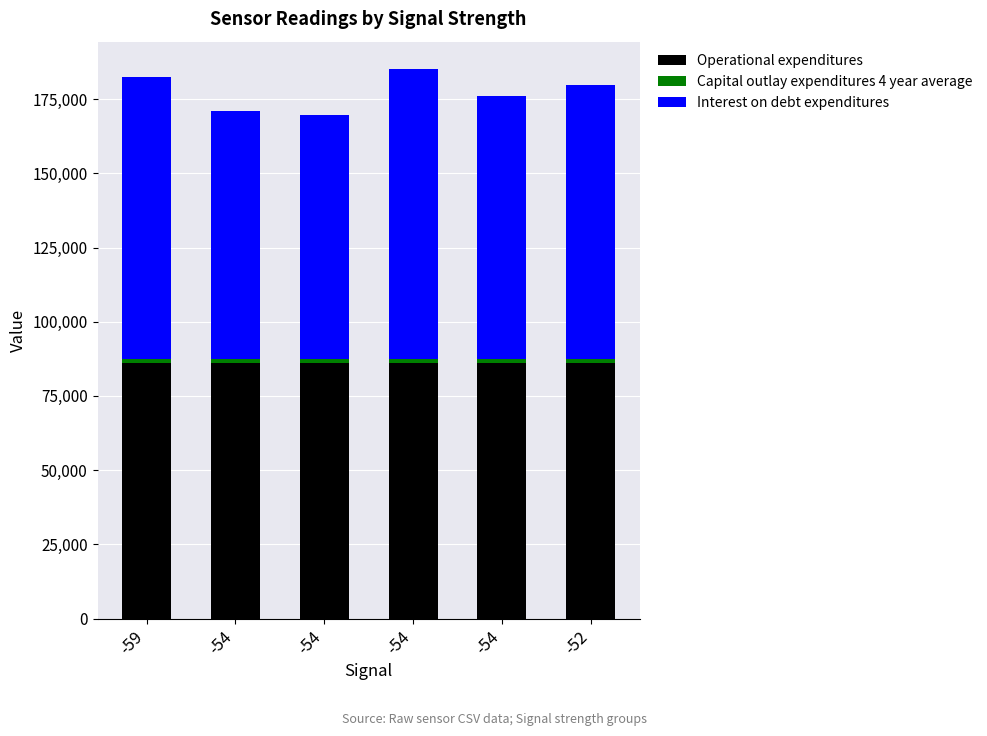

List the labels in order of Operational expenditures value, smallest first.

-54, -54, -54, -52, -54, -59